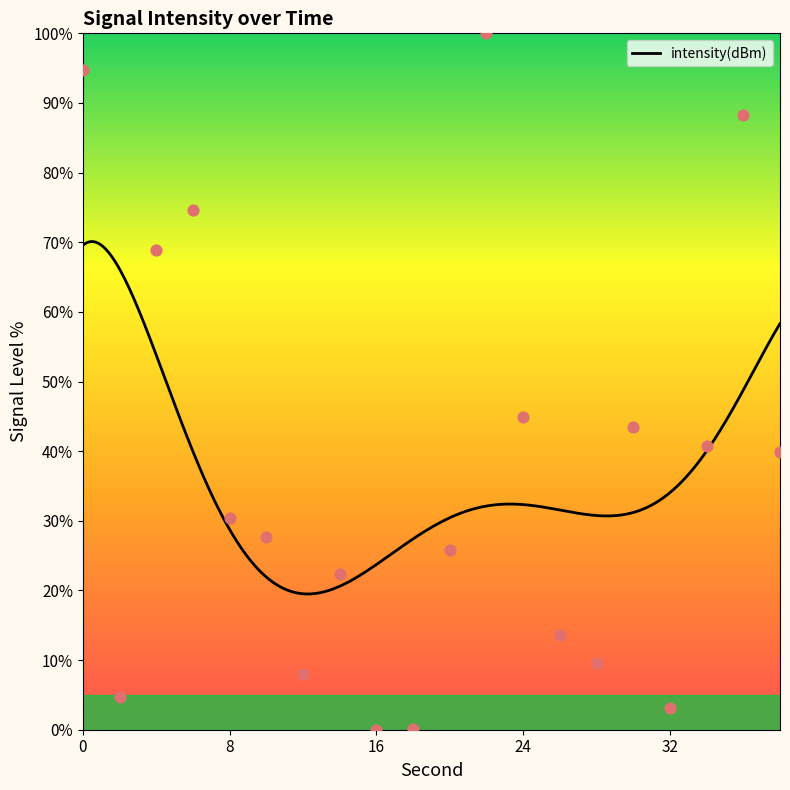

Between 16 and 20, which is larger?

20